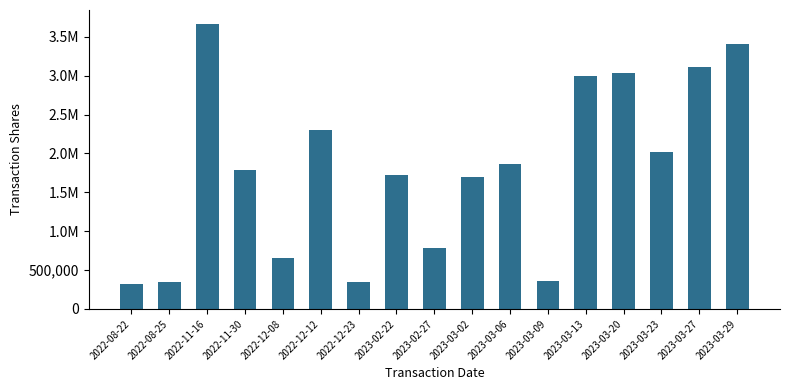

What is the label of the 12th bar from the left?

2023-03-09